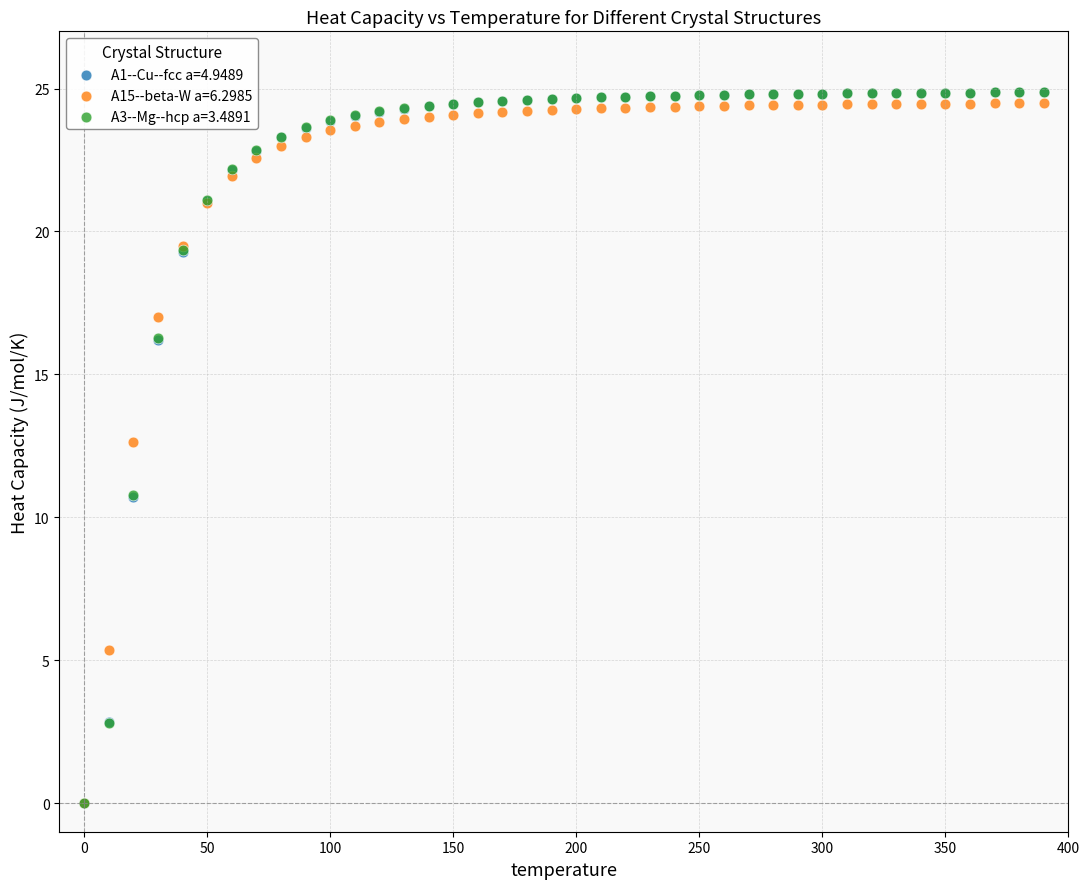

What are all the series names shown in the legend?

A1--Cu--fcc a=4.9489, A15--beta-W a=6.2985, A3--Mg--hcp a=3.4891